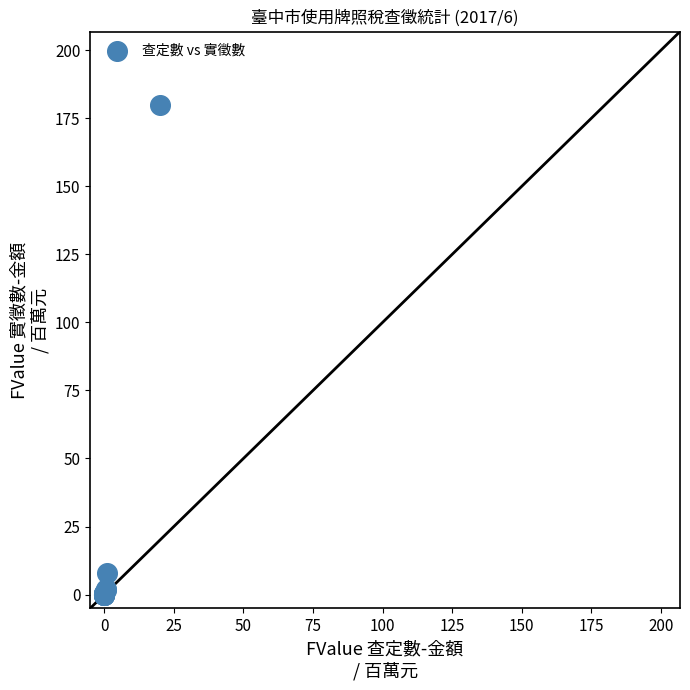

What Y value in the scatter plot is closest to 89?

8.1